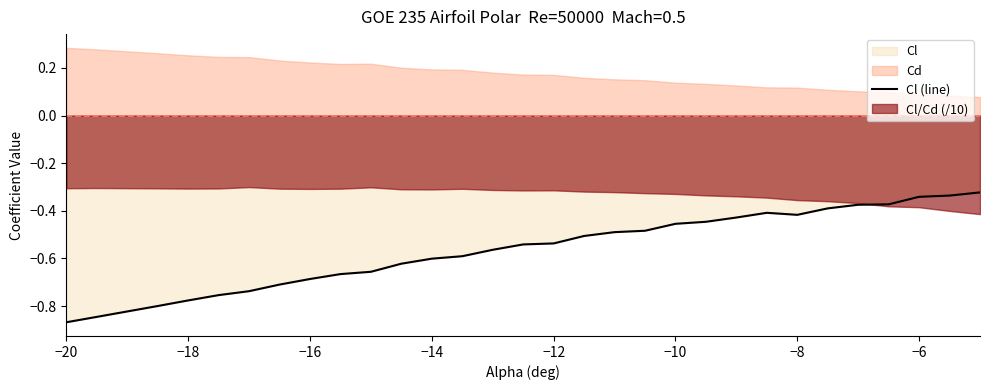

True or false: there are more than 0 points higher than both neighbors.

True